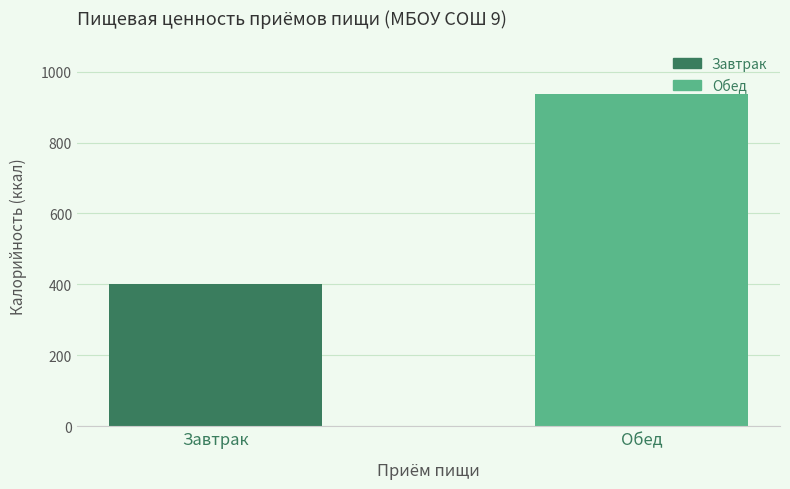

Between Обед and Завтрак, which is larger?

Обед